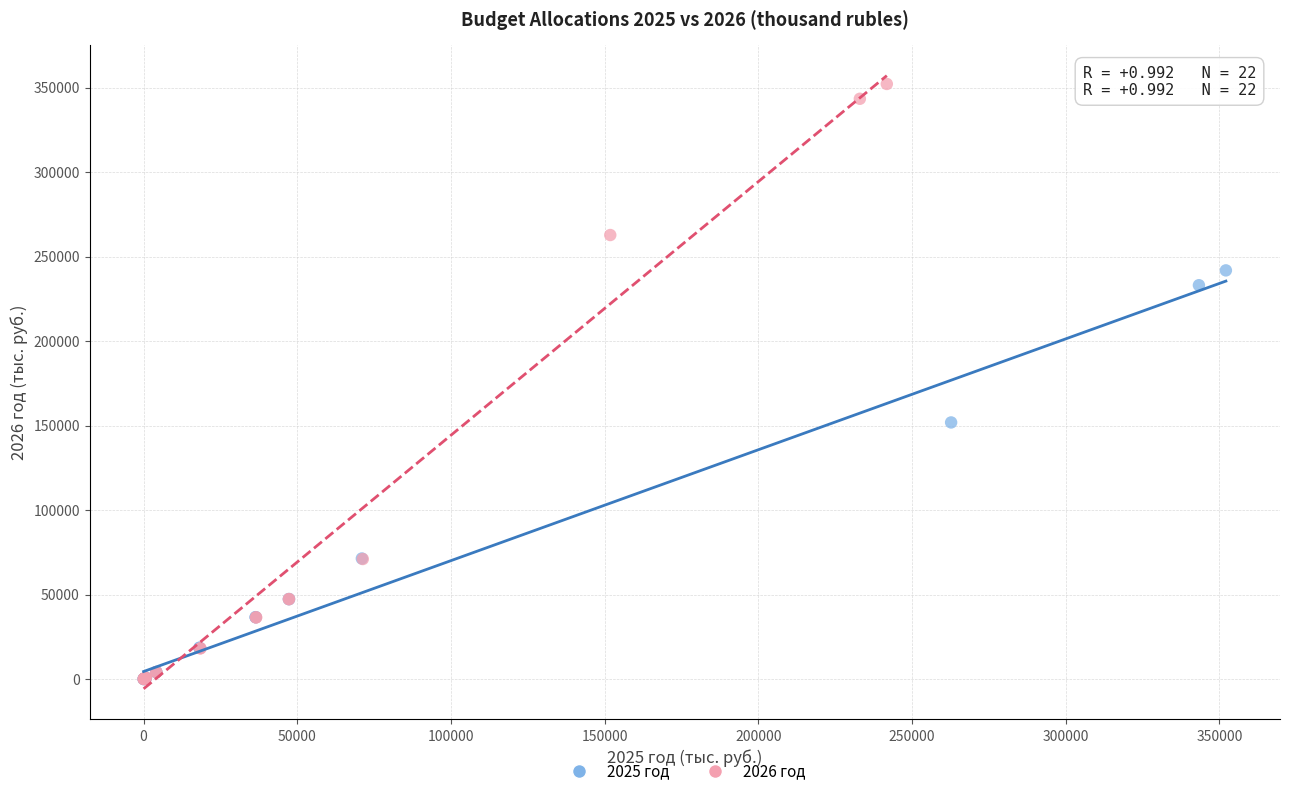

Which series has the widest spread of Y values?

2026 год